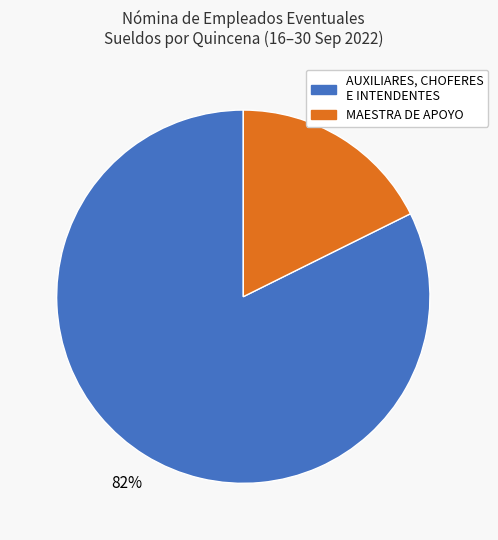

Is there any slice that represents more than half of the pie?

Yes